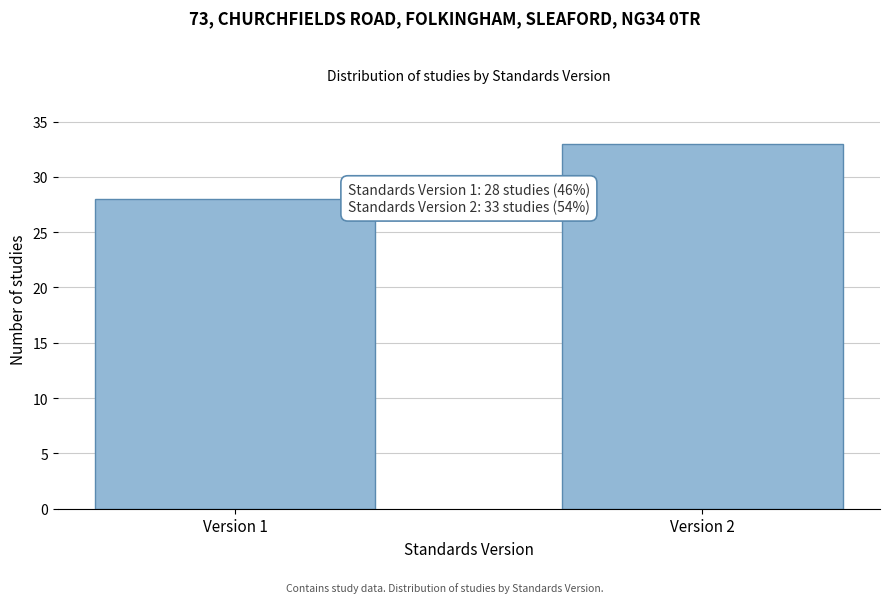

Reading left to right, list all the values displayed in this chart.

28	33